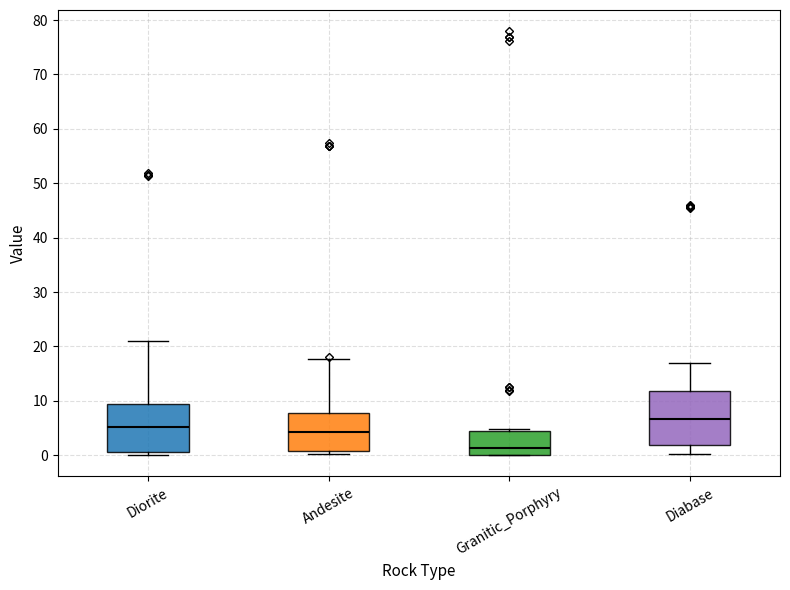

Reading left to right, read every box against the y-axis: the position of its median line, the range the box covers, and the ends of its whiskers. The values are not printed on the chart, so give them approximately, as read against the axis.

Diorite: median 5, box 1 to 9, whiskers 0 to 21
Andesite: median 4, box 1 to 8, whiskers 0 to 18
Granitic_Porphyry: median 1, box 0 to 5, whiskers 0 to 5 (just above the box's upper edge)
Diabase: median 7, box 2 to 12, whiskers 0 to 17